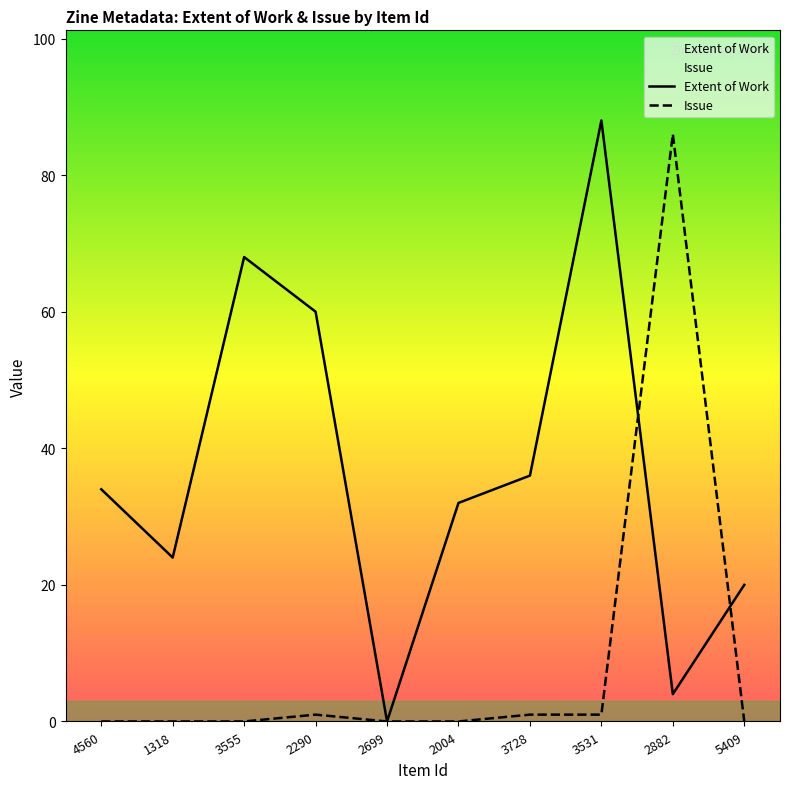

Does the chart display data point markers on the line(s)?

No